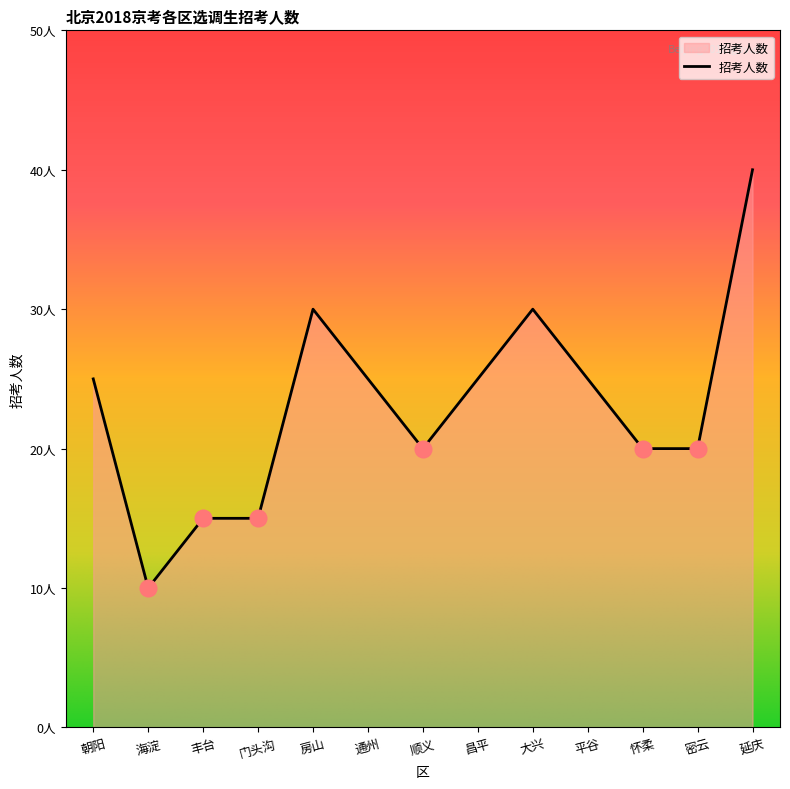

Which category has the highest value across all series?

延庆